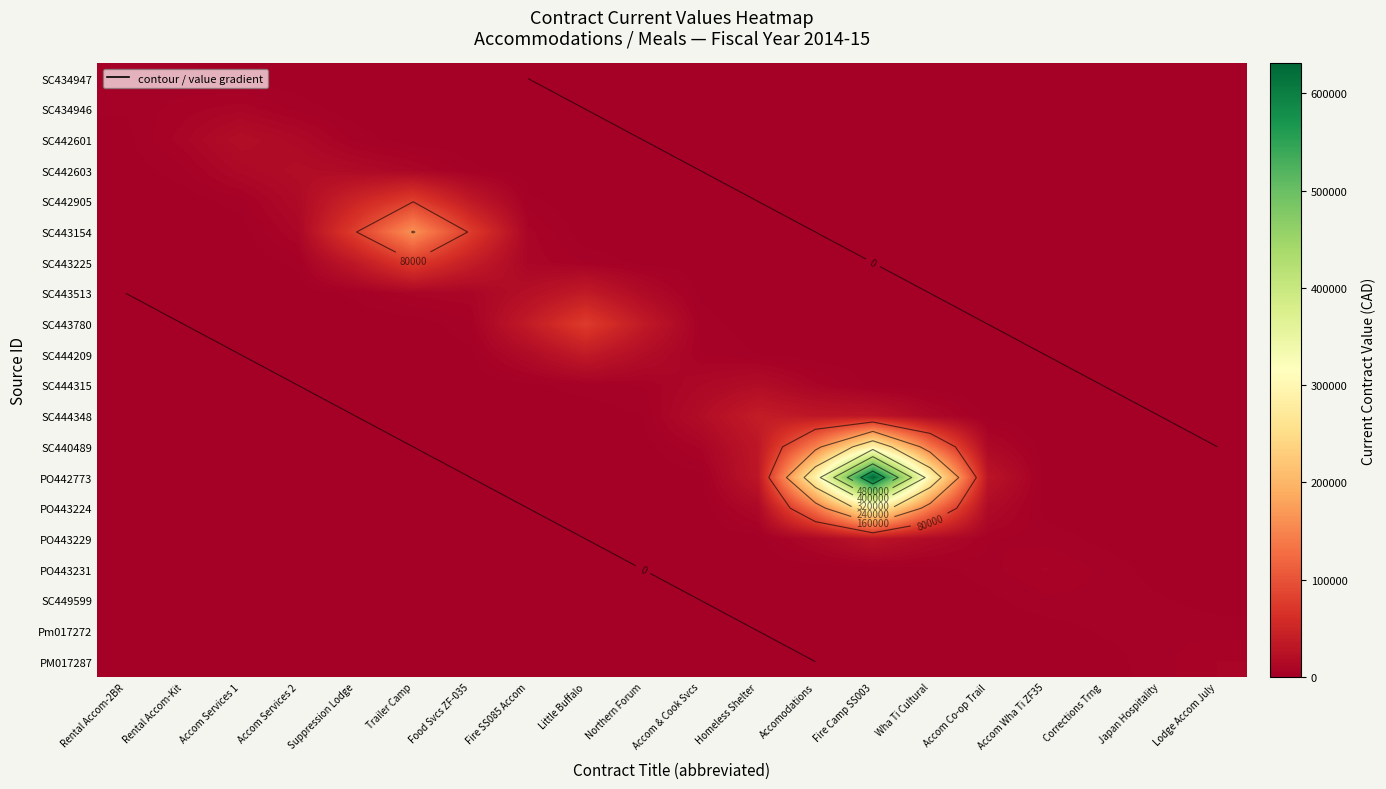

Is it true that SC449599 equals -2659.0 at Accom Services 1?

False